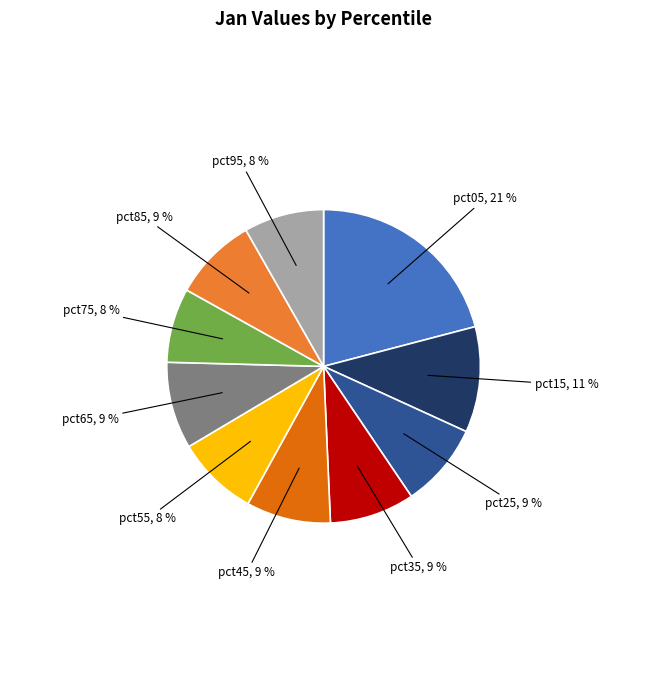

Which slice is the largest?

pct05